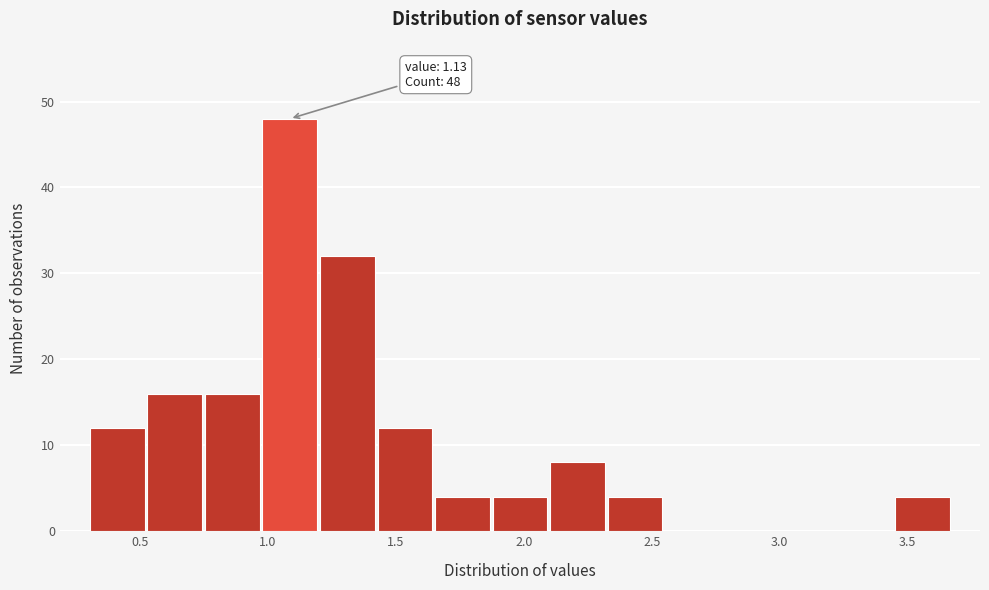

Over which range of the x-axis is the bar tallest?

0.95 to 1.20